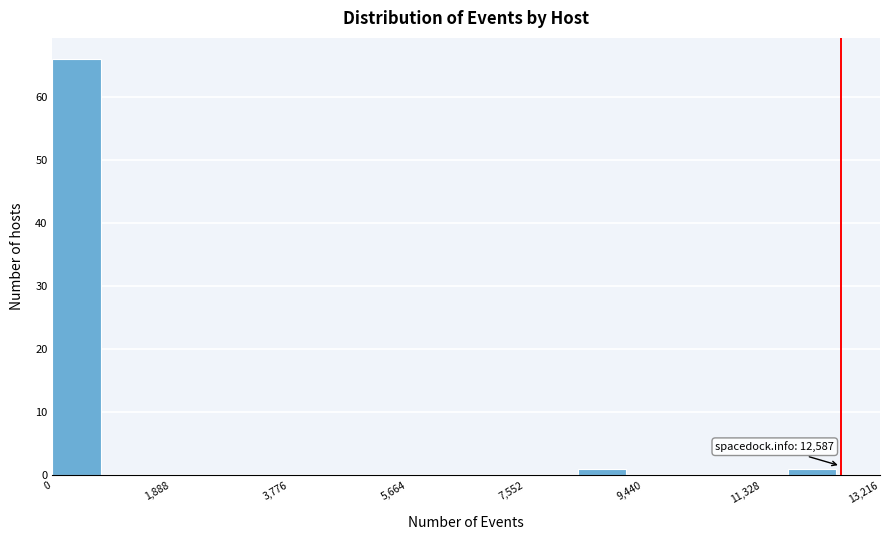

Over which range of the x-axis is the bar tallest?

0 to 800